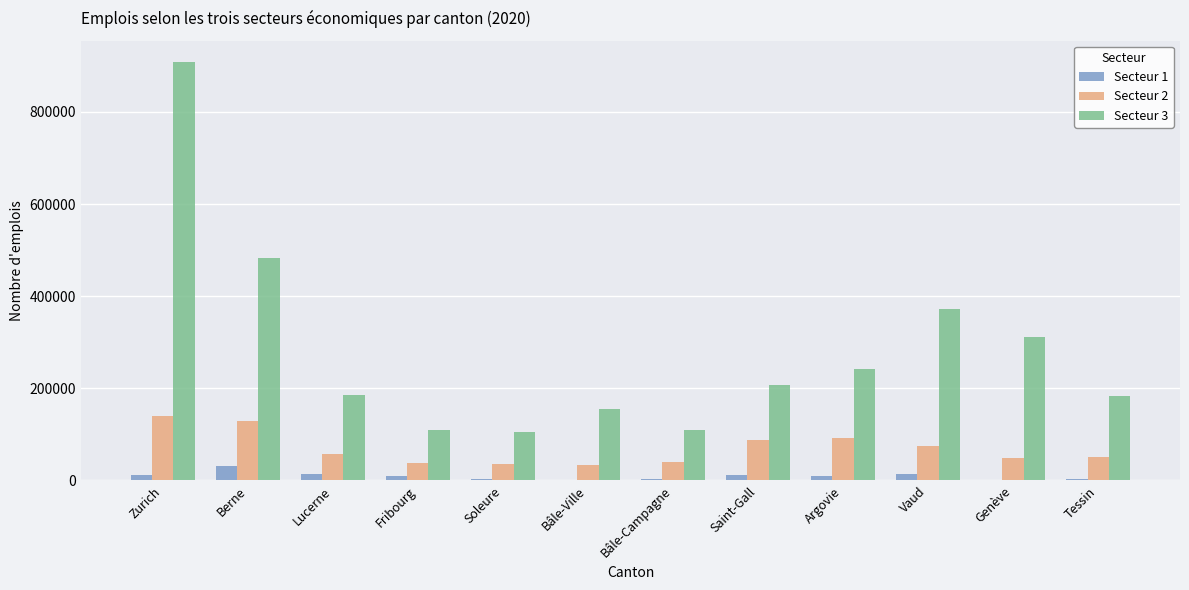

Which category has the highest value in the Secteur 3 series?

Zurich